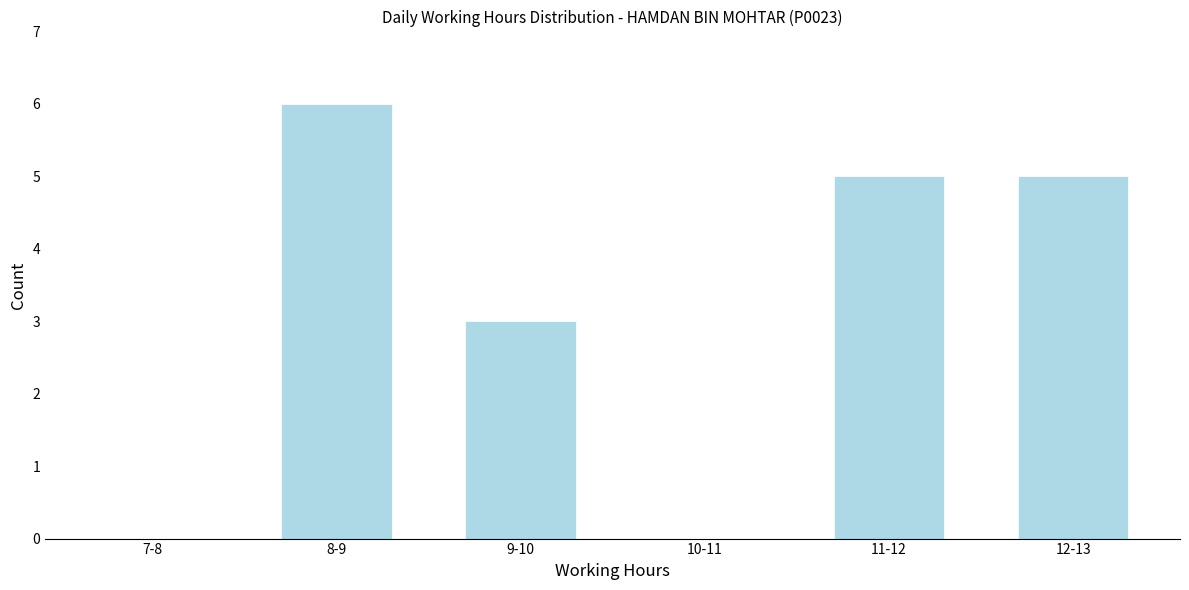

Reading left to right, extract all data points from this chart.

7-8=0	8-9=6	9-10=3	10-11=0	11-12=5	12-13=5